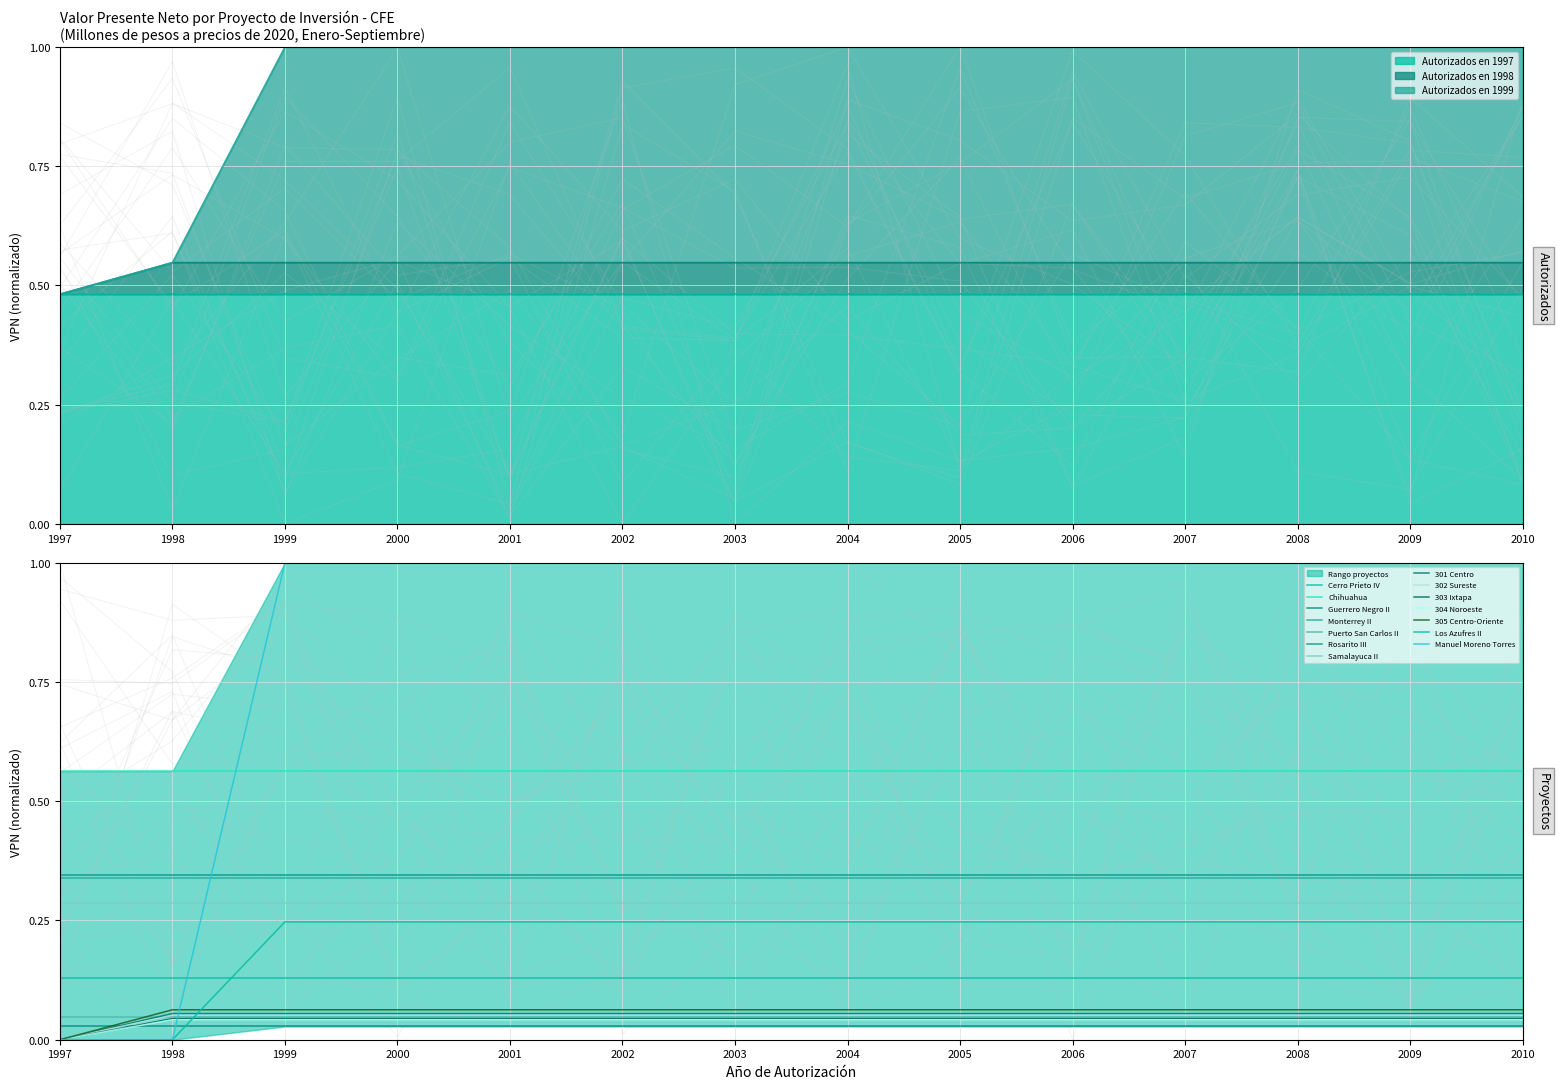

True or false: Autorizados en 1999 and Autorizados en 1998 cross at least once.

False